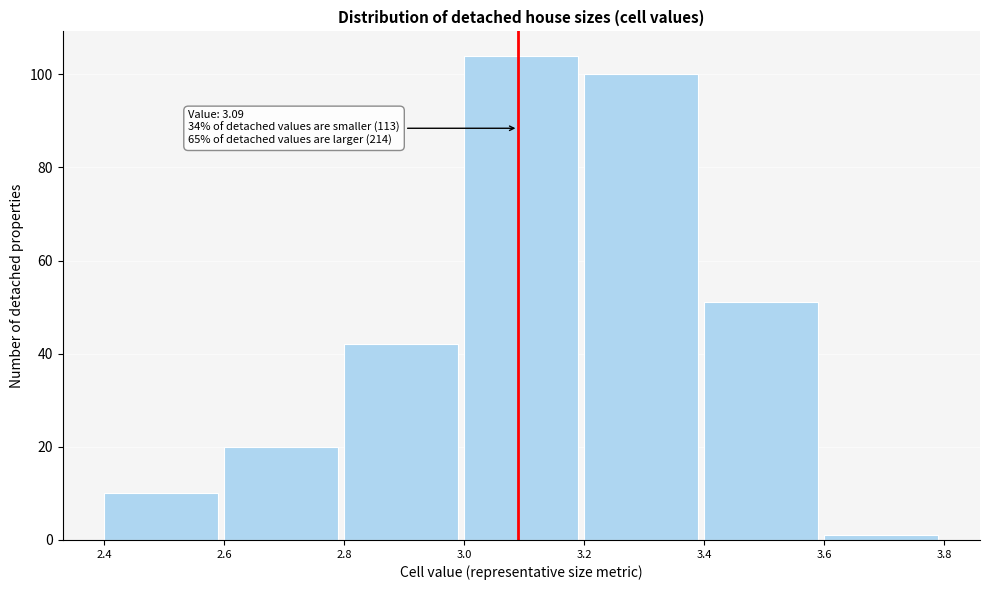

Which range on the x-axis has the tallest bar?

3.0 to 3.2